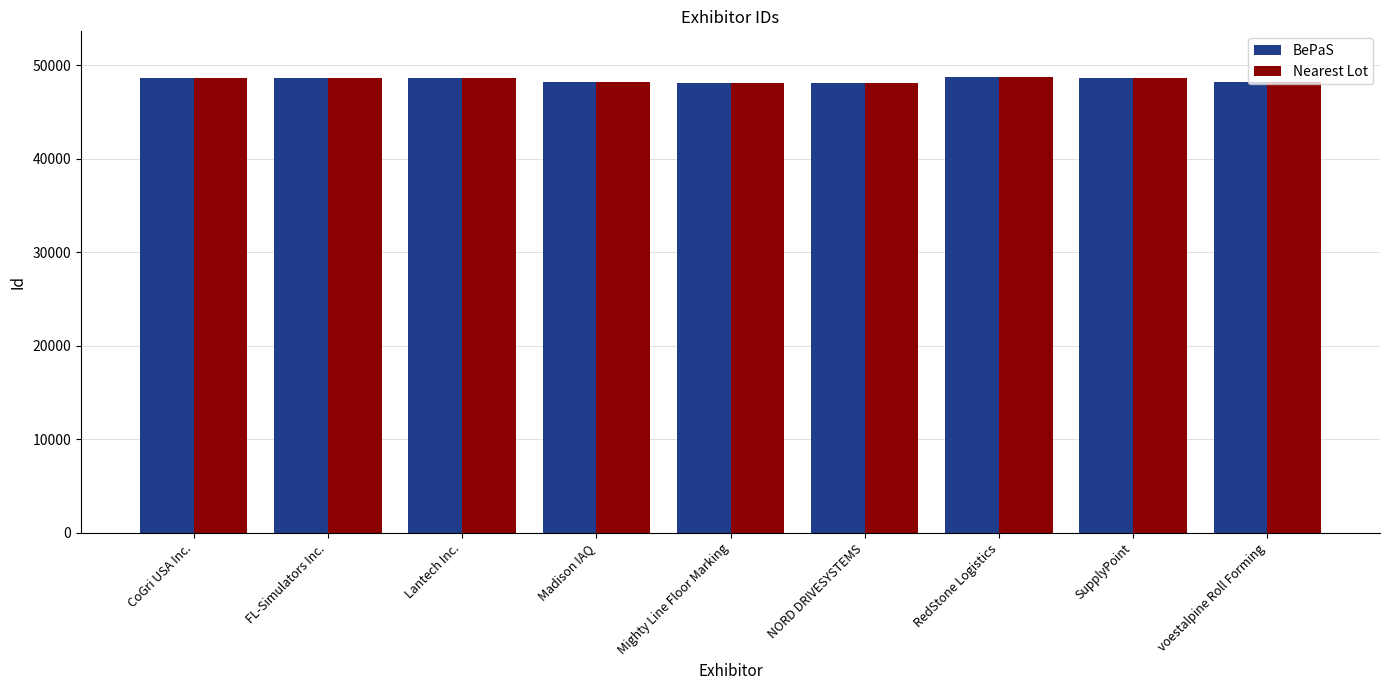

What is the smallest value displayed?

48124